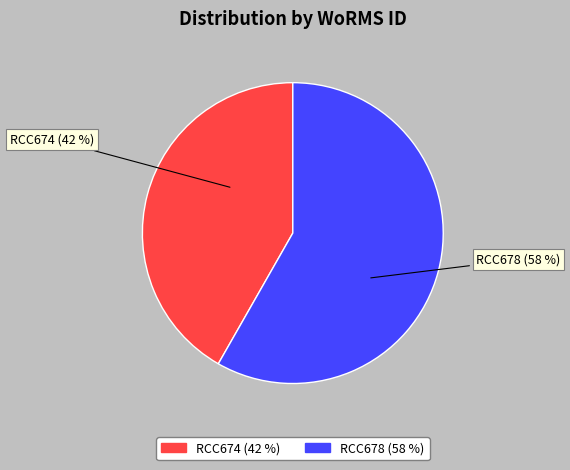

Combined, do RCC674 (42 %) and RCC678 (58 %) account for over 50%?

Yes